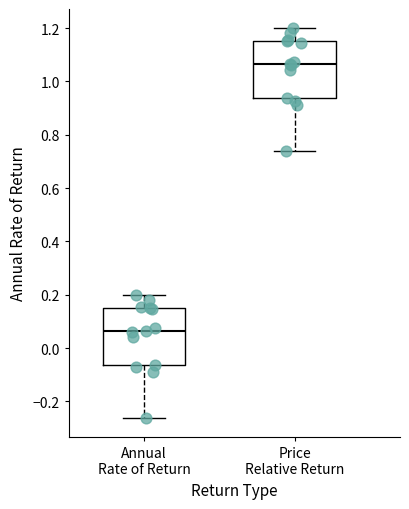

Where does the upper whisker of the box for Annual Rate of Return end on the y-axis? The values are not printed on the chart, so give them approximately, as read against the axis.

0.20